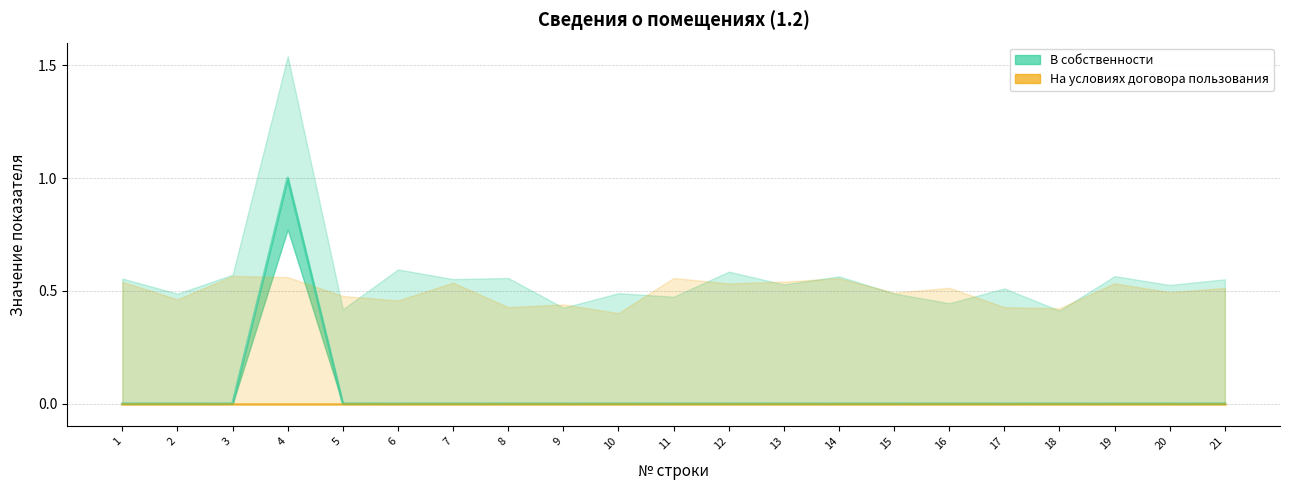

True or false: На условиях договора пользования and В собственности cross at least once.

False